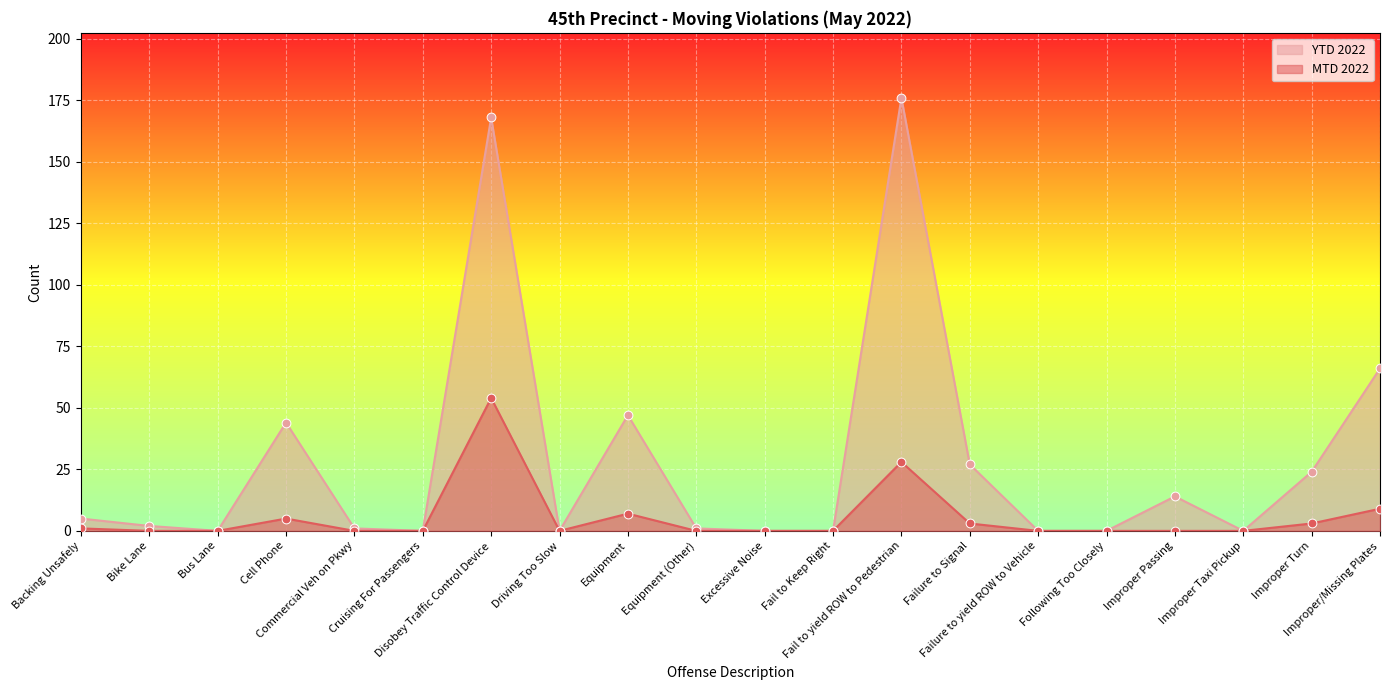

Is the value of MTD 2022 at Improper Taxi Pickup greater than the value of YTD 2022 at Equipment (Other)?

No